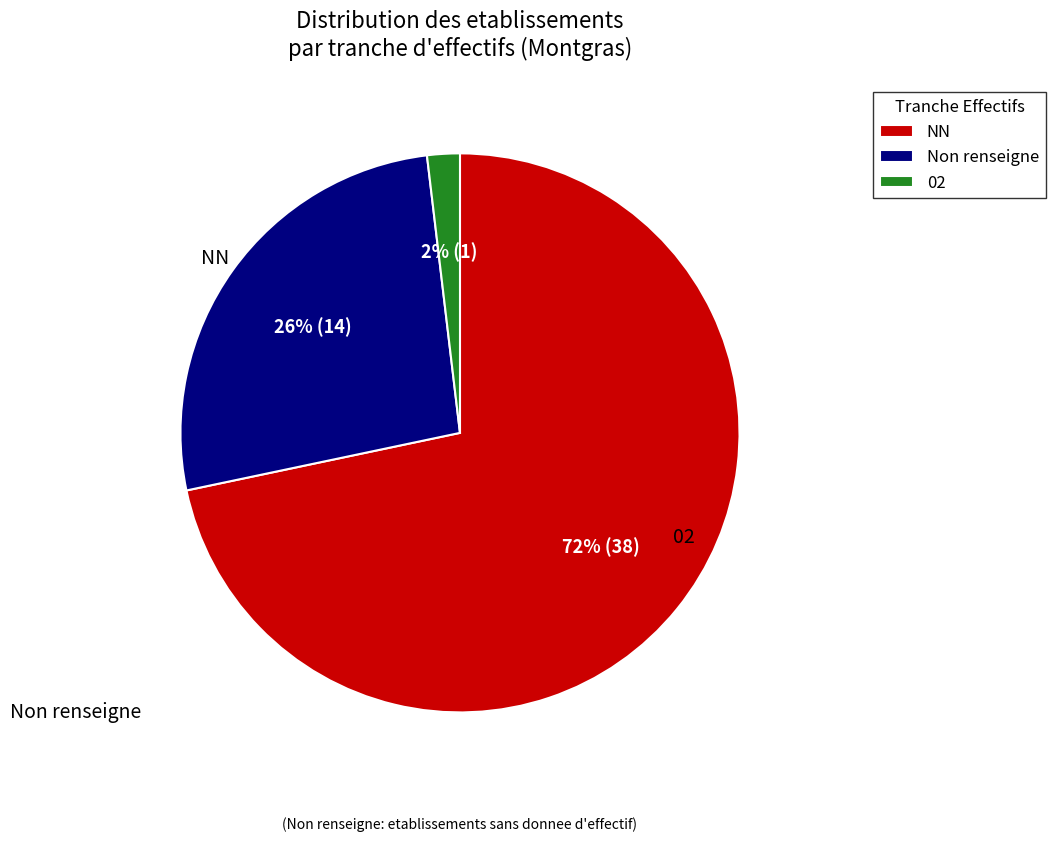

Do NN and 02 together represent more than half of the pie?

Yes